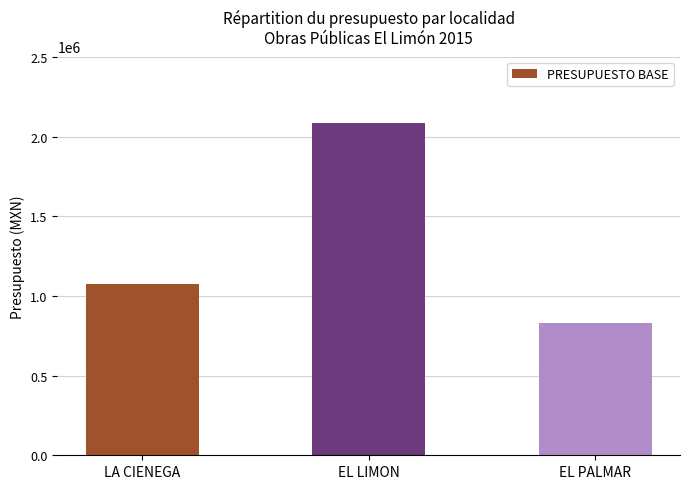

Which label corresponds to the smallest value in the chart?

EL PALMAR